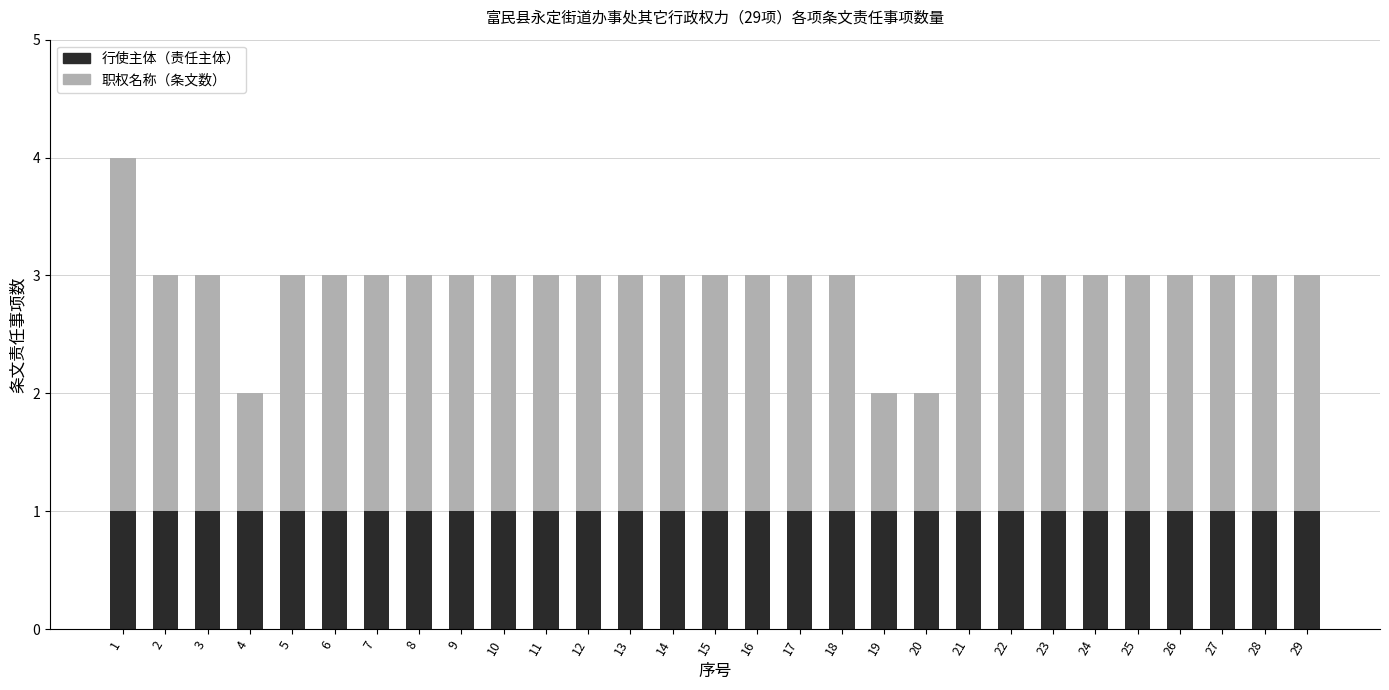

Is it true that 行使主体（责任主体） equals 0 at 14?

False